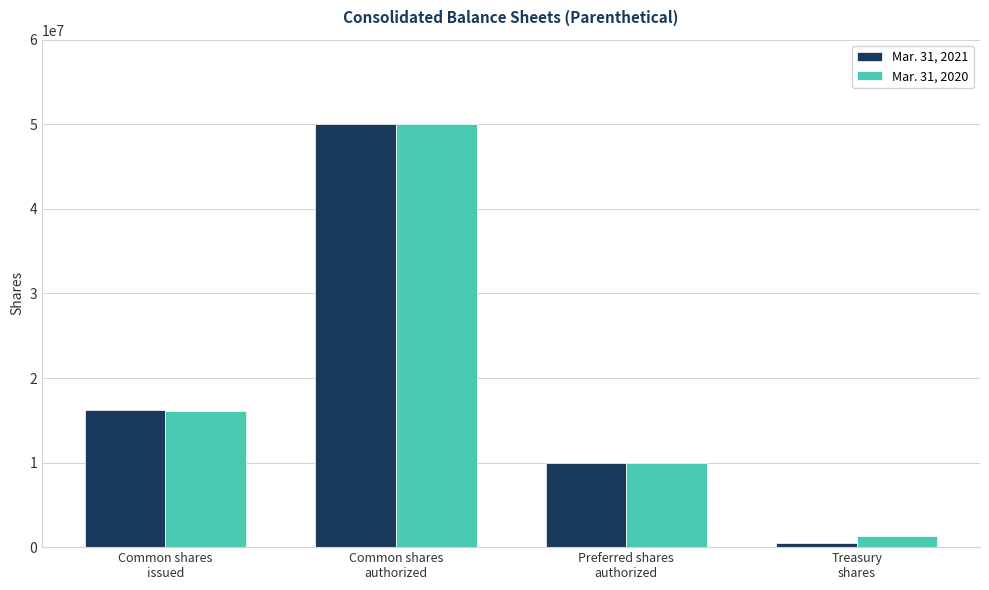

Reading left to right, list all the values displayed in this chart.

Mar. 31, 2021: Common shares
issued=16162000	Common shares
authorized=50000000	Preferred shares
authorized=10000000	Treasury
shares=511000
Mar. 31, 2020: Common shares
issued=16055000	Common shares
authorized=50000000	Preferred shares
authorized=10000000	Treasury
shares=1311000